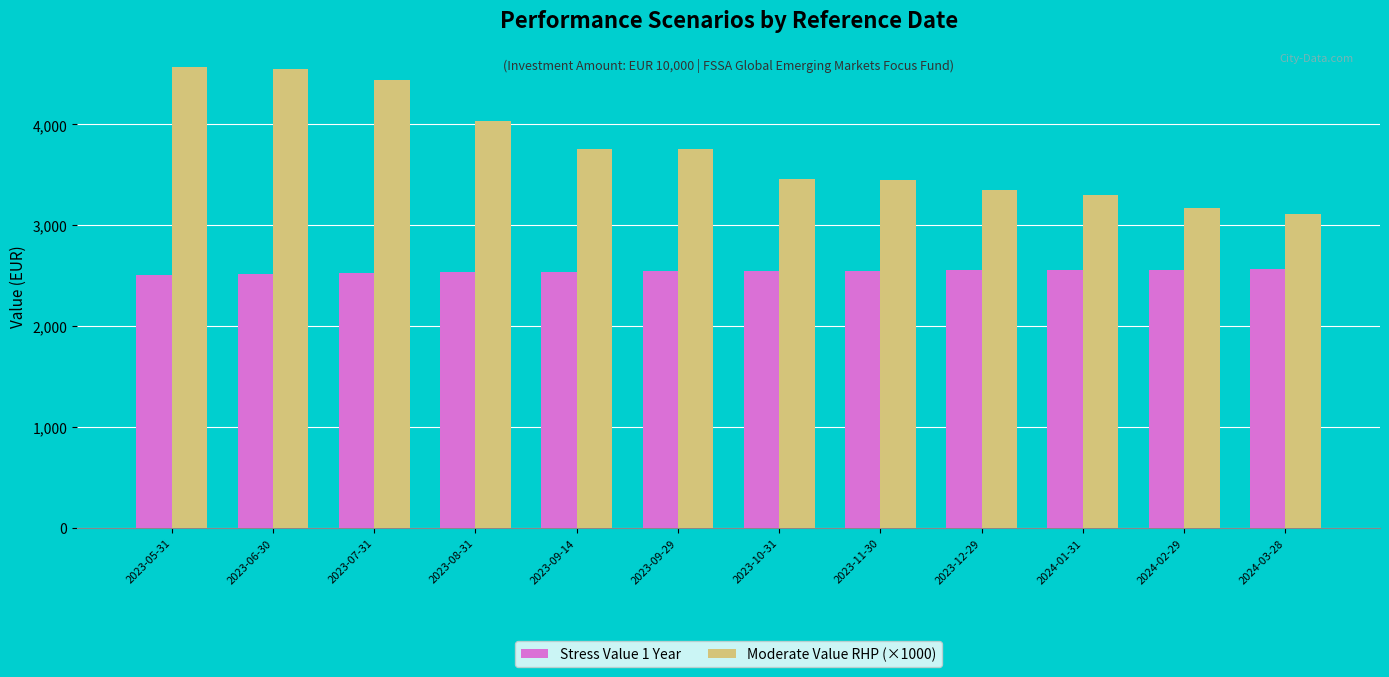

What is the maximum value shown in the chart?

4571.2